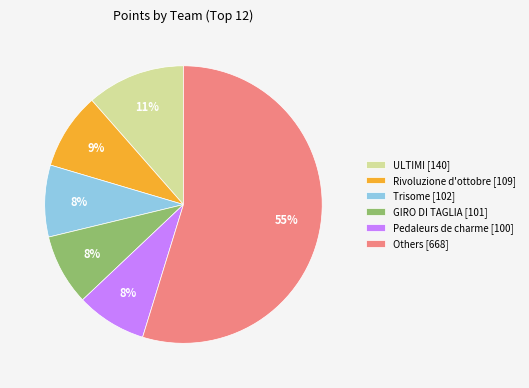

To the nearest percent, what is the difference between the largest and smallest slice percentages?

47%